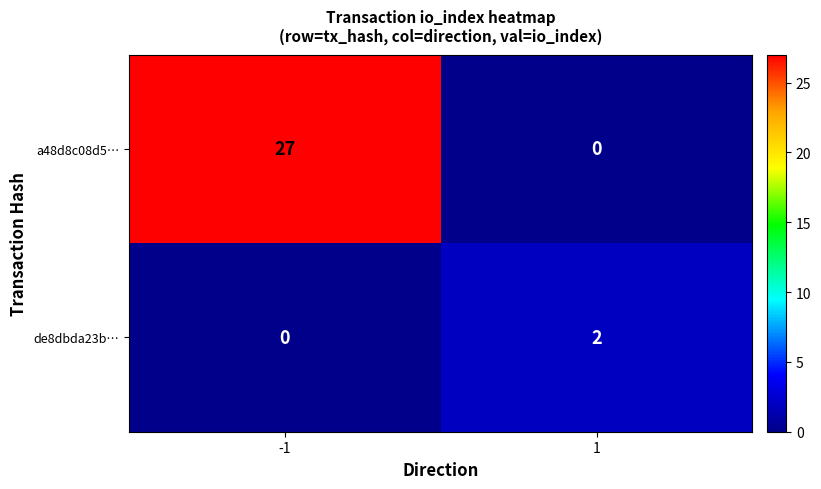

Reading left to right, transcribe all the data shown in this chart.

a48d8c08d5…: -1=27	1=0
de8dbda23b…: -1=0	1=2